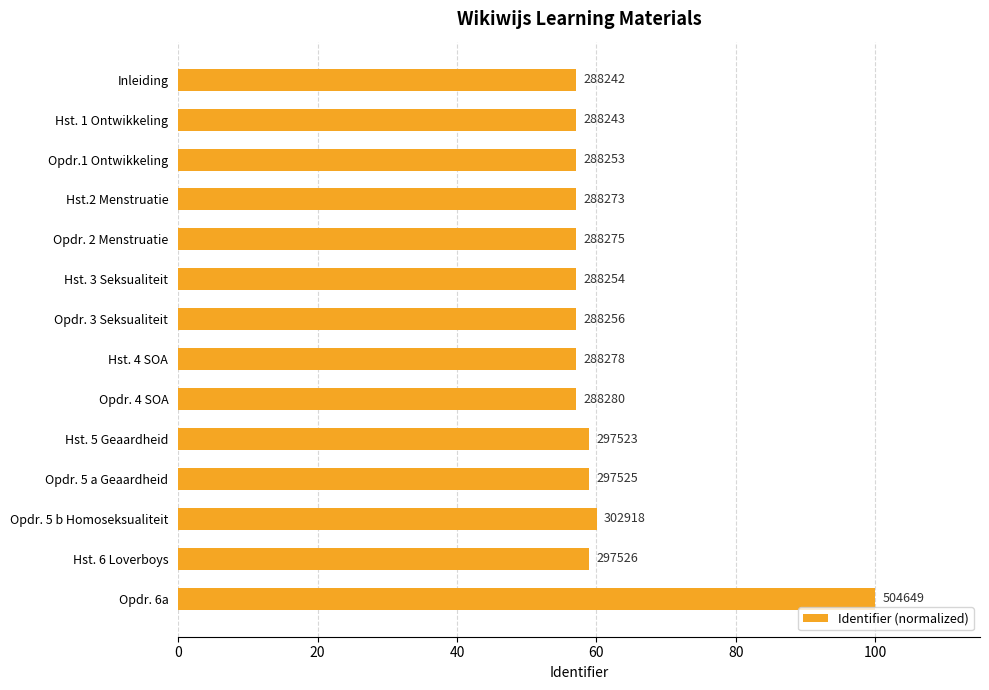

How many bars are there in total?

14